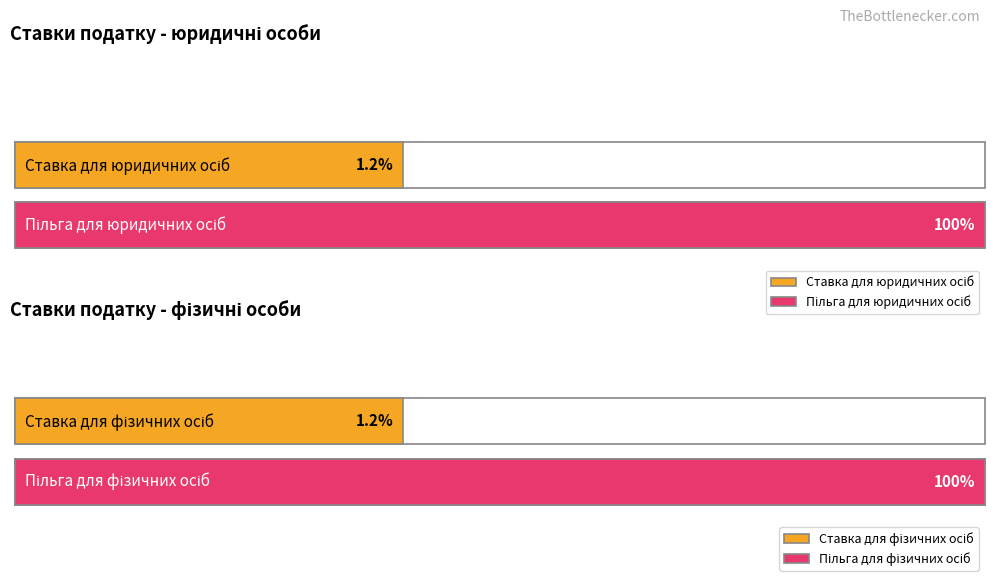

The value of for_legal_persons at 1122.3 Будинки житлові готельного типу is 1.6. True or false?

False